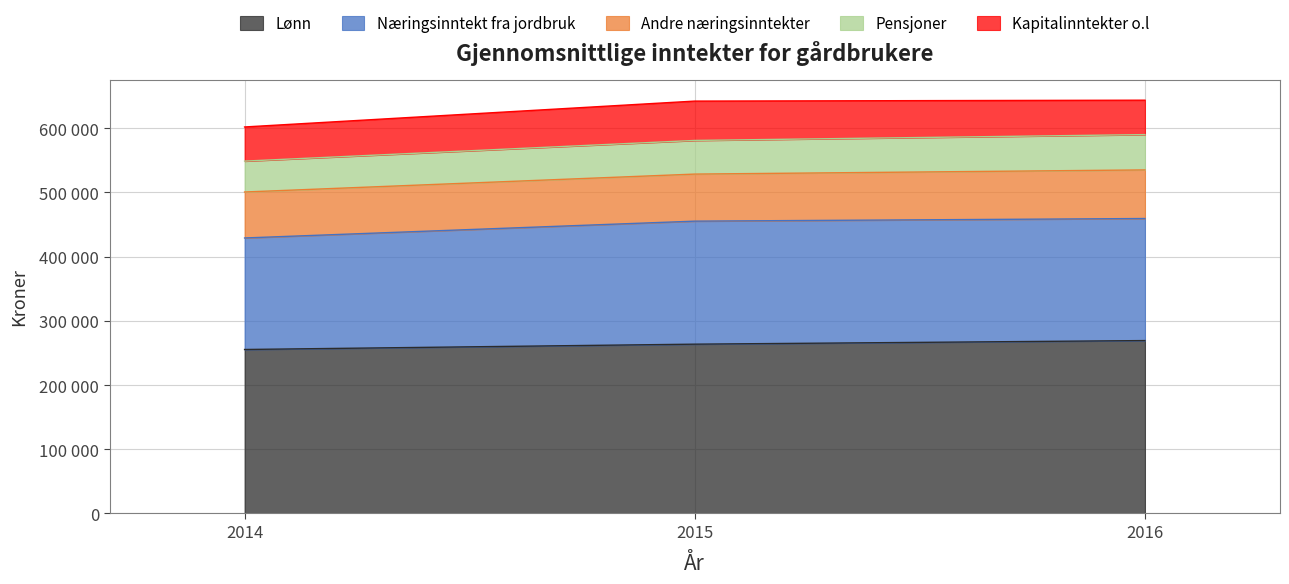

What is the value of the Lønn point at the 3rd from the left?

269300